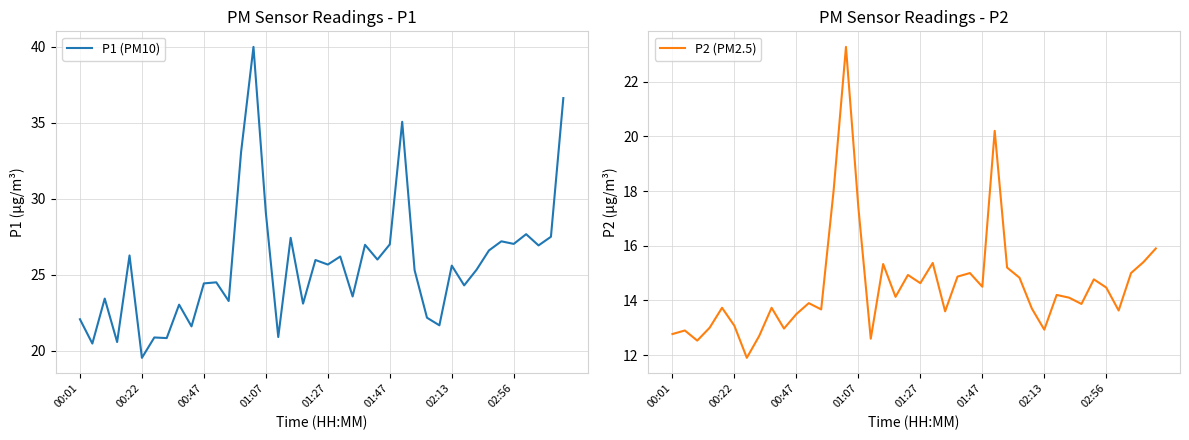

What is the maximum value shown in the chart?

40.0